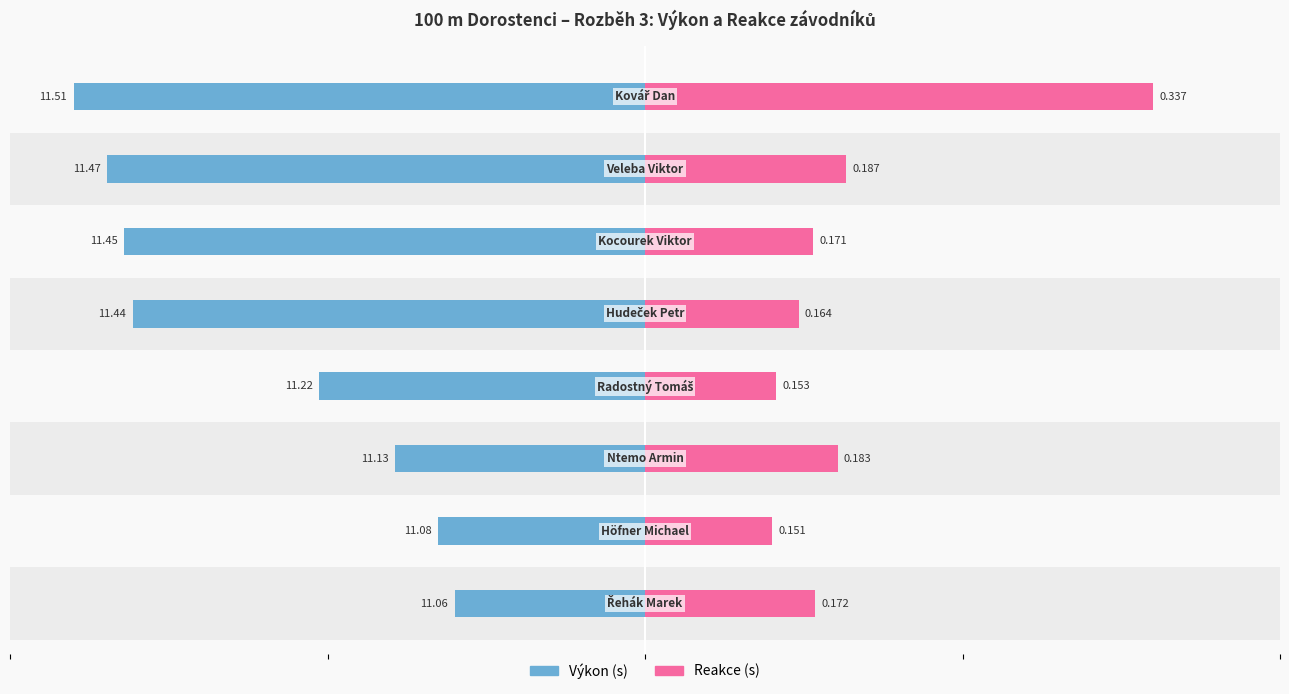

List the series in order of their peak value, lowest first.

Reakce, Výkon